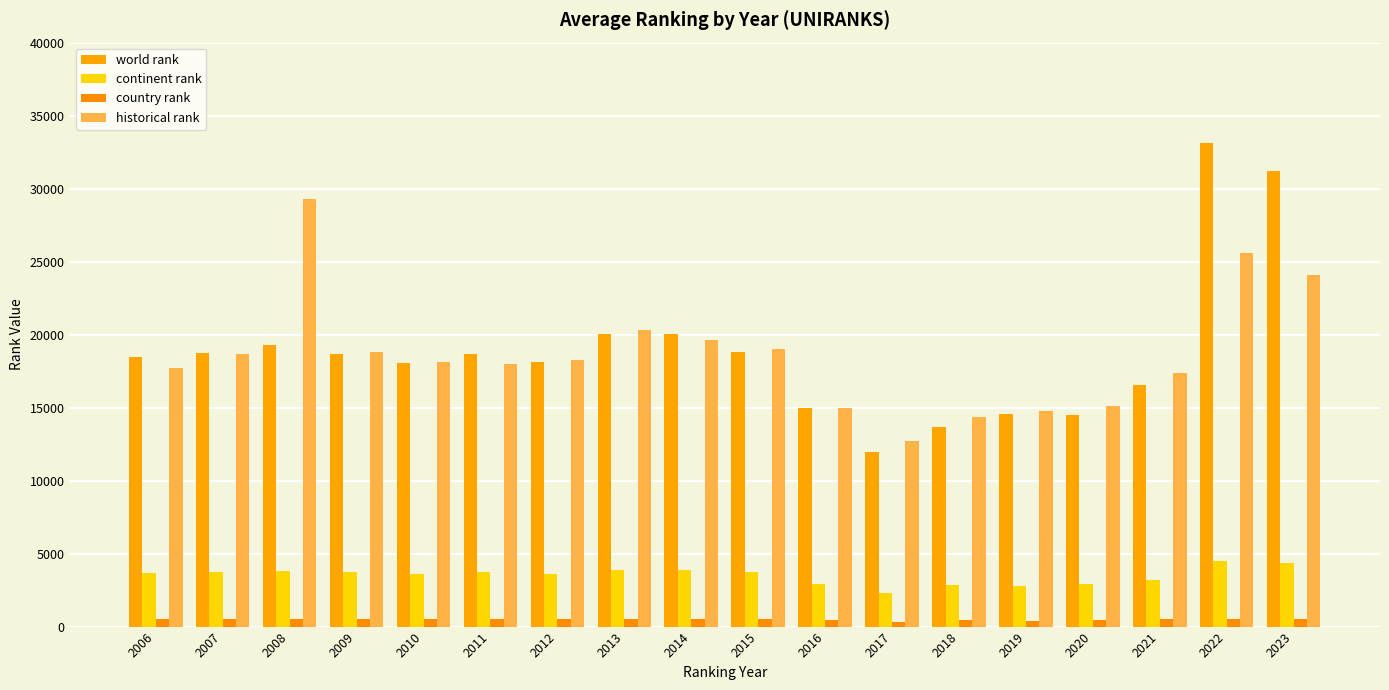

Reading left to right, extract all data points from this chart.

world rank: 2006=18442	2007=18765	2008=19299	2009=18664	2010=18029	2011=18701	2012=18103	2013=20030	2014=20062	2015=18782	2016=14962	2017=11981	2018=13683	2019=14531	2020=14501	2021=16514	2022=33151	2023=31240
continent rank: 2006=3699	2007=3765	2008=3826	2009=3744	2010=3625	2011=3740	2012=3626	2013=3890	2014=3894	2015=3749	2016=2951	2017=2330	2018=2875	2019=2788	2020=2920	2021=3176	2022=4482	2023=4385
country rank: 2006=506	2007=519	2008=525	2009=519	2010=502	2011=517	2012=490	2013=533	2014=537	2015=516	2016=455	2017=326	2018=454	2019=363	2020=433	2021=492	2022=508	2023=501
historical rank: 2006=17695	2007=18654	2008=29297	2009=18818	2010=18153	2011=18017	2012=18286	2013=20329	2014=19639	2015=19016	2016=14977	2017=12745	2018=14338	2019=14759	2020=15077	2021=17363	2022=25619	2023=24068